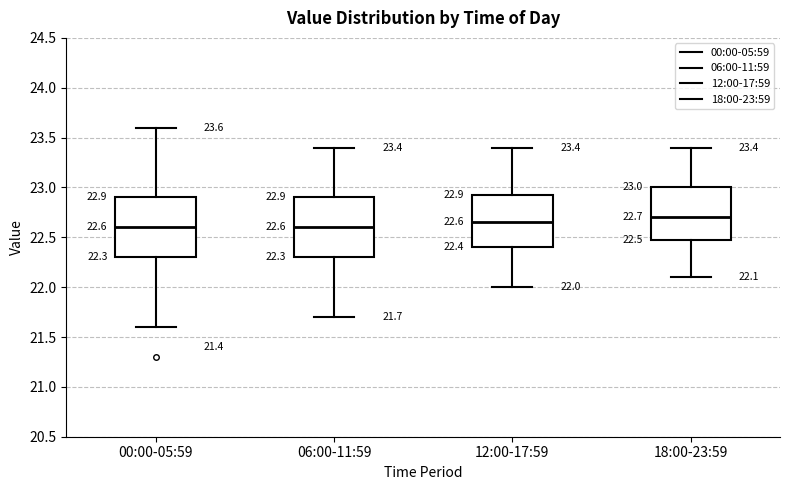

Which box's median line is the highest?

18:00-23:59